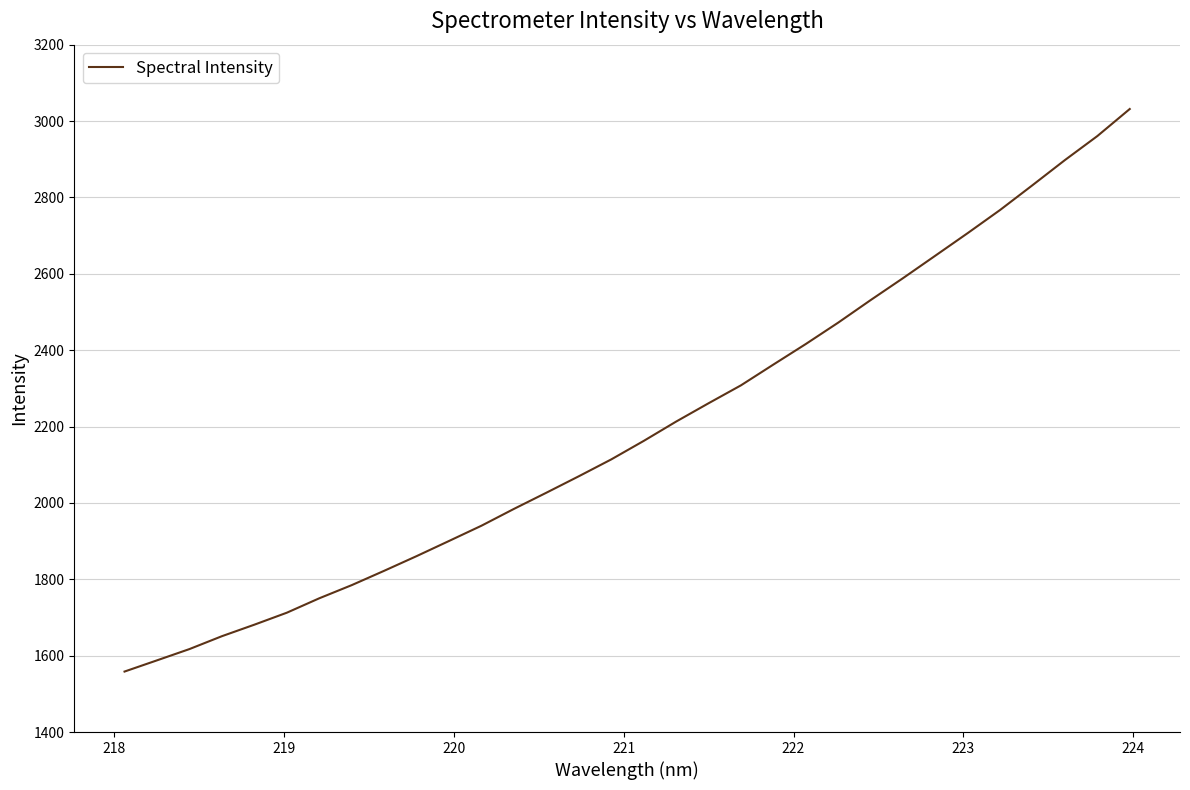

What is the smallest value displayed?

1558.4